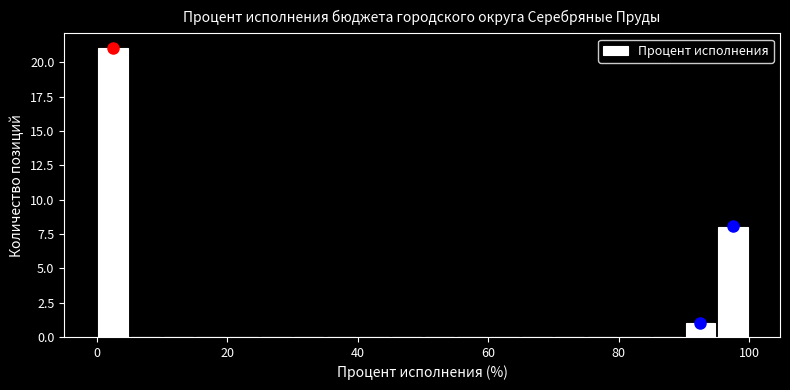

Around what value on the x-axis is the tallest bar? Give the approximate position of its centre, as read against the axis.

2